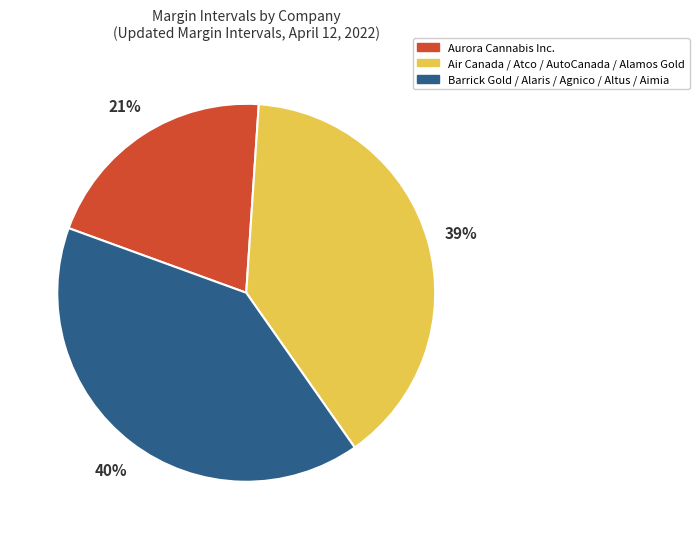

To the nearest percent, what is the combined percentage of Air Canada / Atco / AutoCanada / Alamos Gold and Aurora Cannabis Inc.?

60%